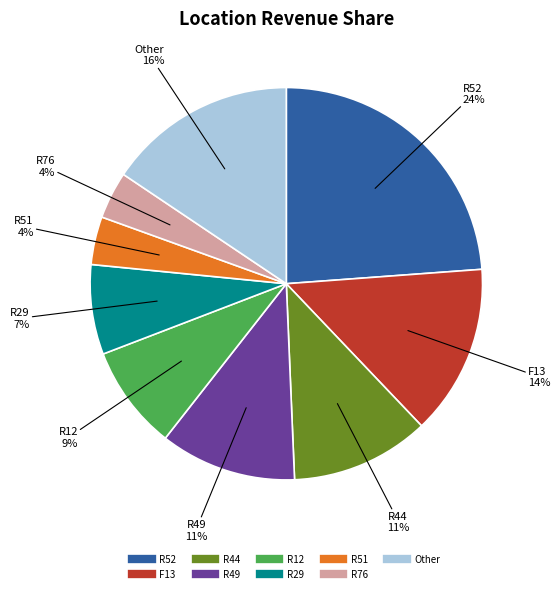

Does any single category account for the majority?

No